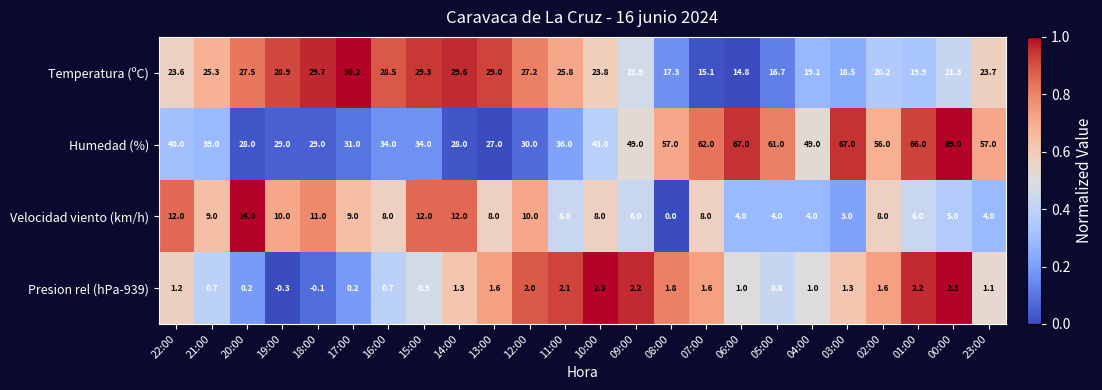

What is the minimum value shown in the chart?

-0.3